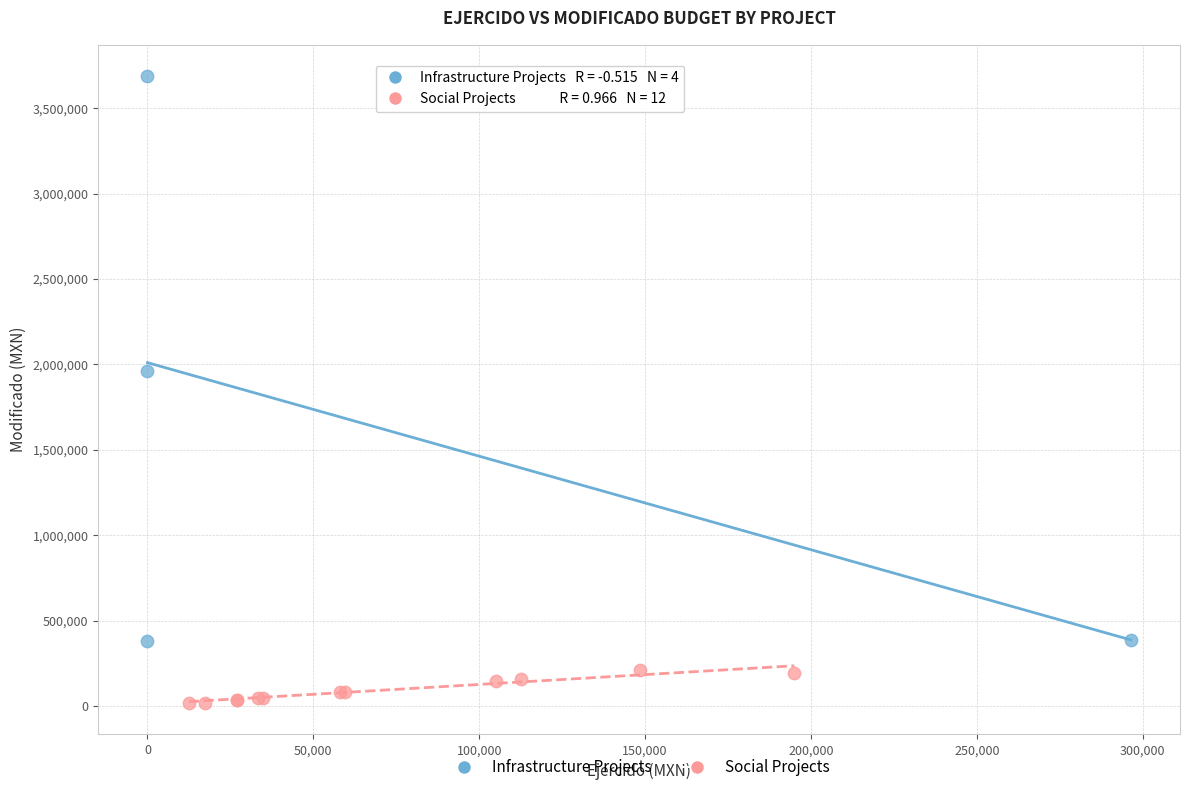

Which series has the largest Y range (max minus min)?

Infrastructure Projects